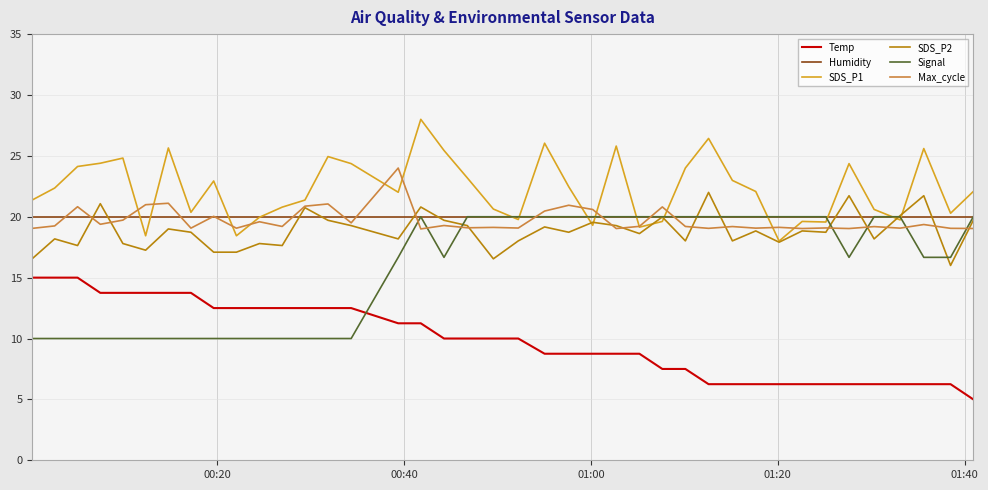

In SDS_P1, how many points are lower than both neighbors (excluding endpoints)?

11